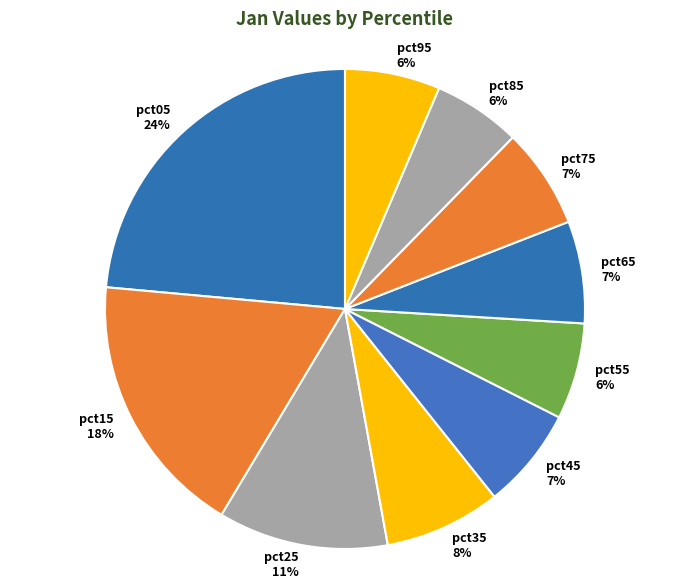

Count the number of slices in the pie.

10